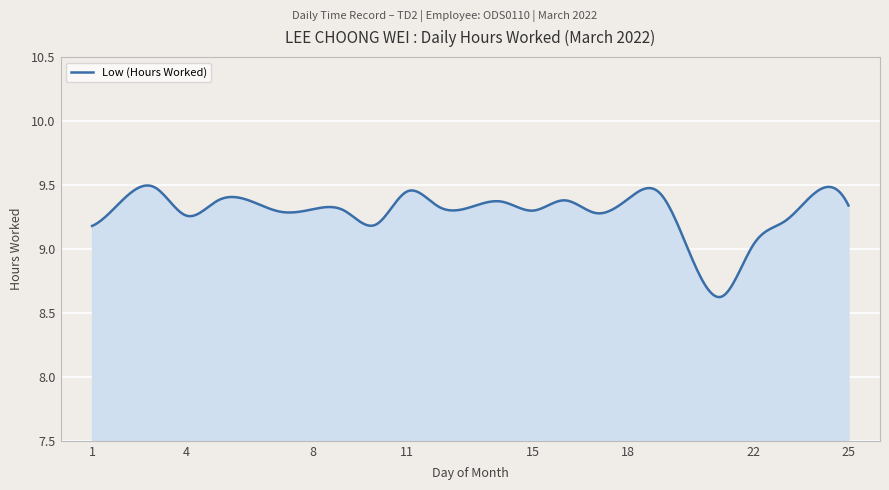

Reading left to right, transcribe all the data shown in this chart.

1=9.2	2=9.4	3=9.5	4=9.3	5=9.4	7=9.3	8=9.3	9=9.3	10=9.2	11=9.4	12=9.3	14=9.4	15=9.3	16=9.4	17=9.3	18=9.4	19=9.4	21=8.6	22=9.0	23=9.2	24=9.4	25=9.3